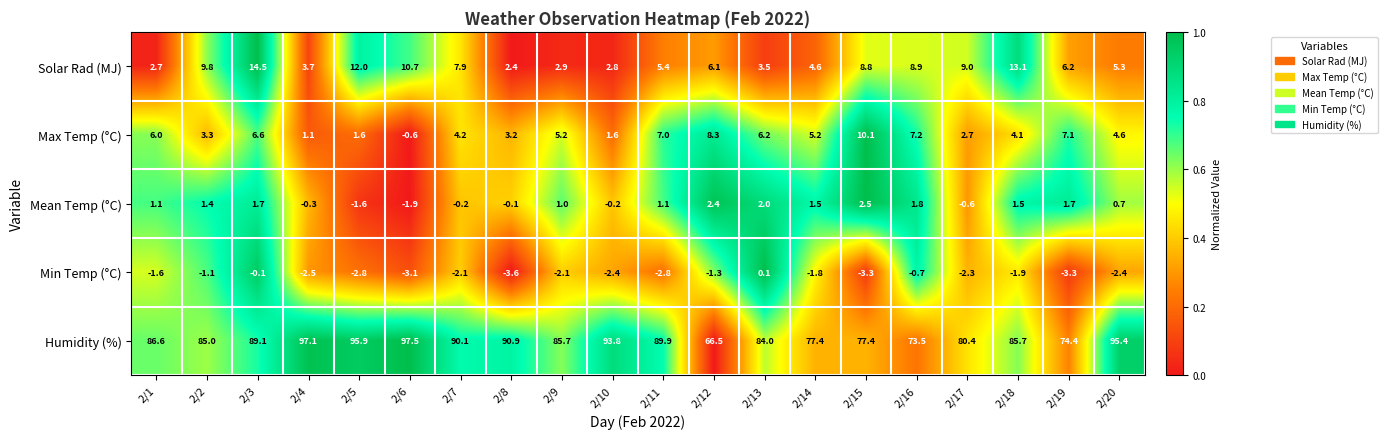

What is the approximate value of Min Temp (°C) at 2/20?

-2.4